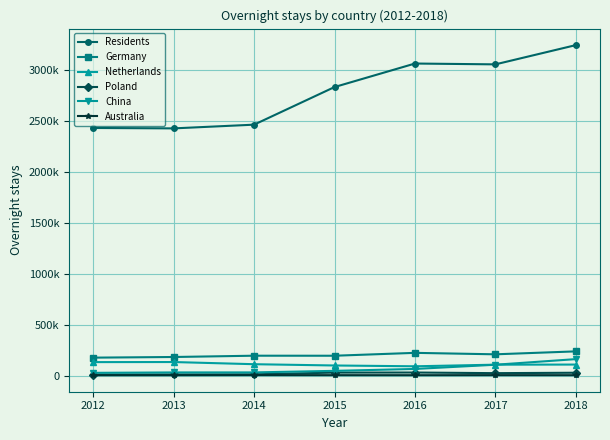

What is the sum of all China values?

491295